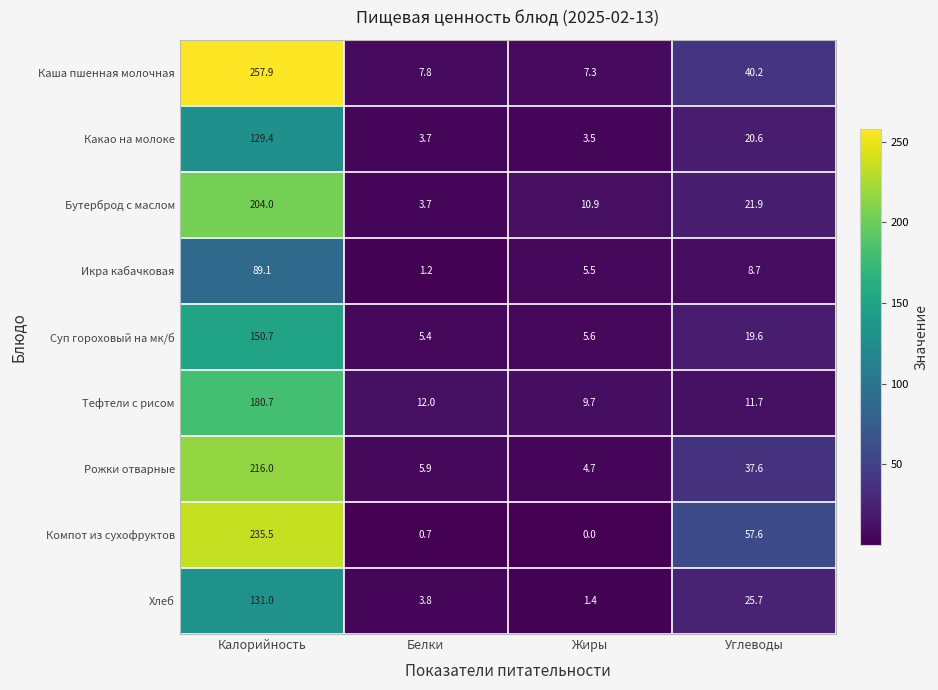

What is the difference between the Какао на молоке values at Жиры and Калорийность?

125.9